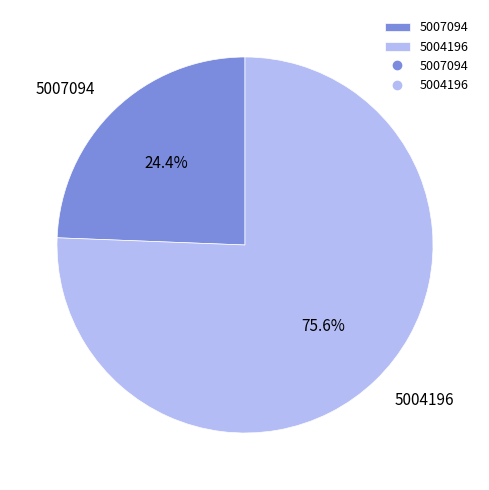

What is the ratio of the value at 5004196 to the value at 5007094?

3.1